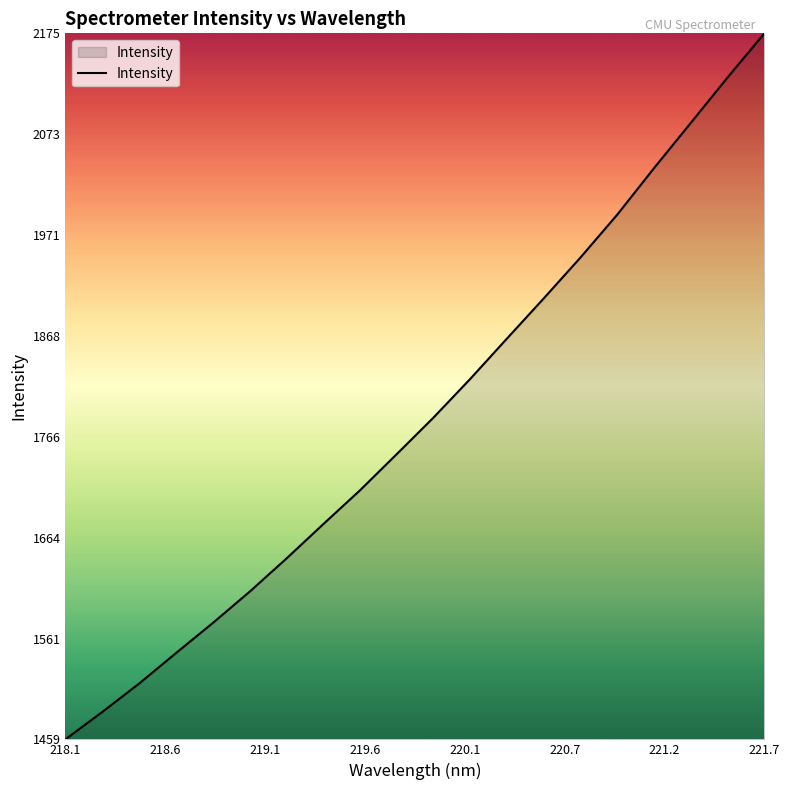

What is the minimum value shown in the chart?

1458.8